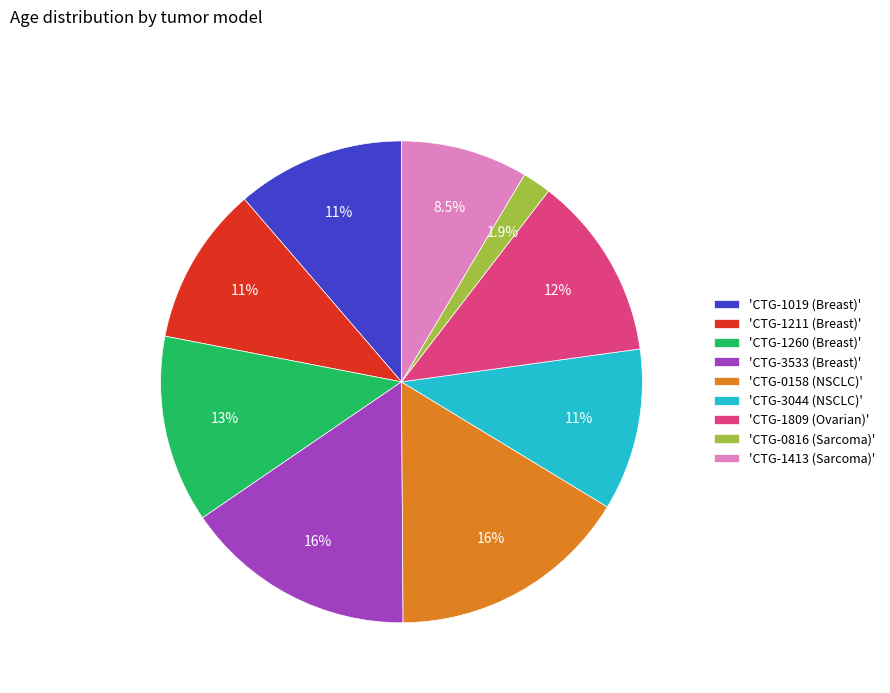

Between 'CTG-1019 (Breast)' and 'CTG-0158 (NSCLC)', which is larger?

'CTG-0158 (NSCLC)'